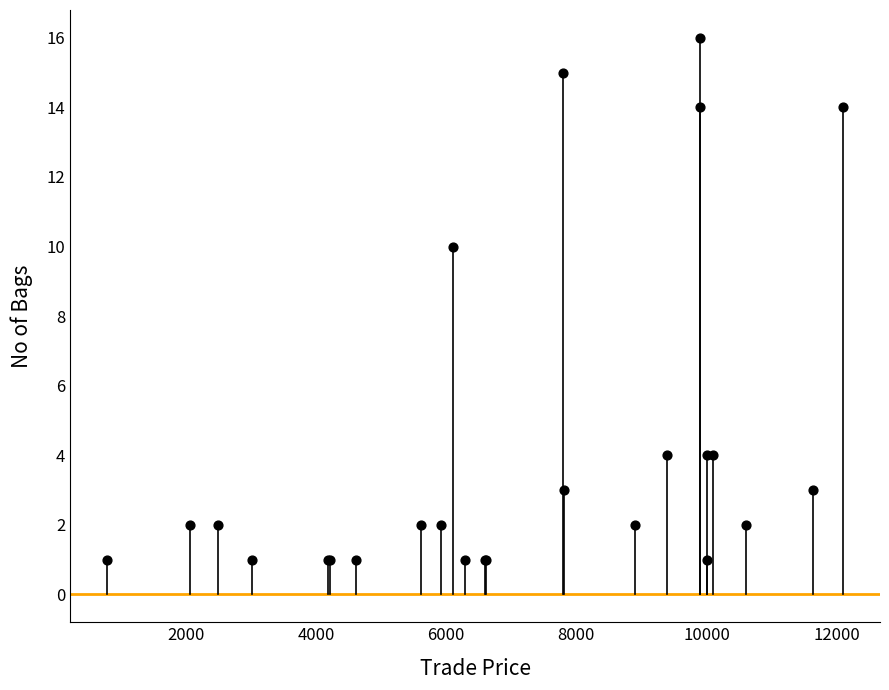

What Y value in the scatter plot is closest to 8?

10